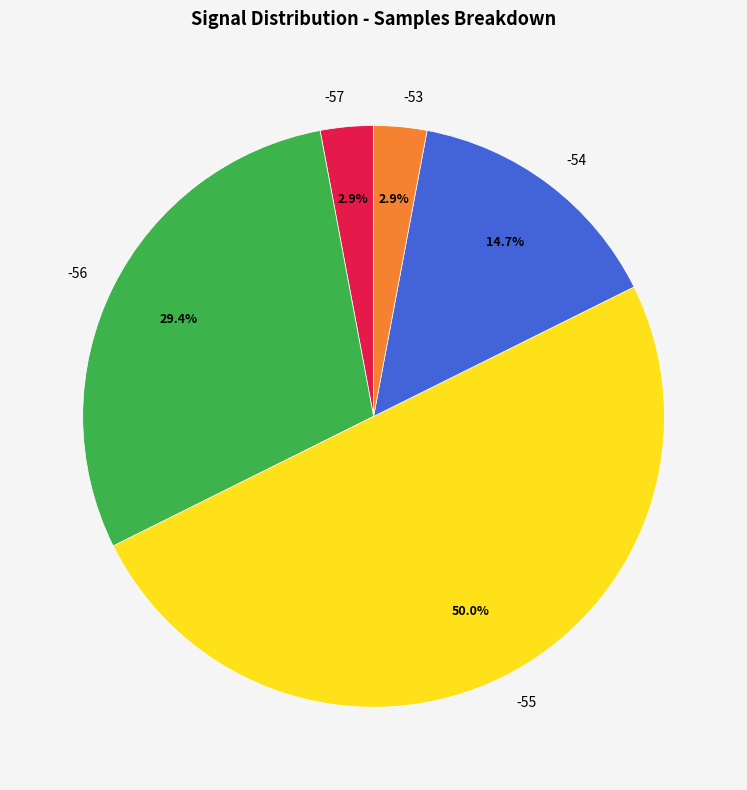

Count the number of slices in the pie.

5